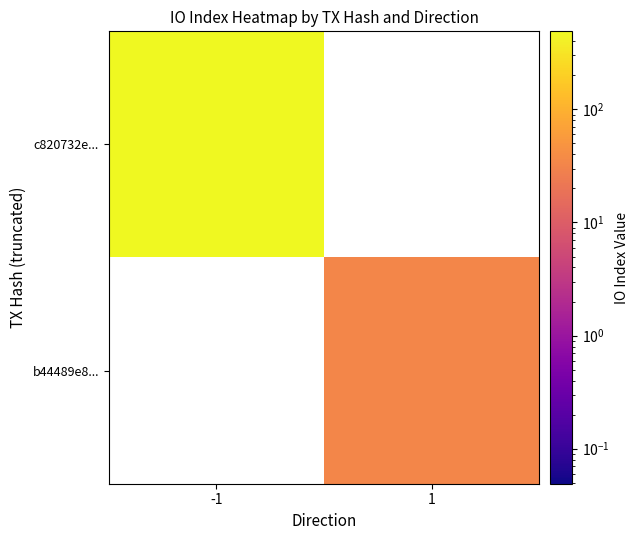

List the labels in order of c820732e... value, largest first.

-1, 1